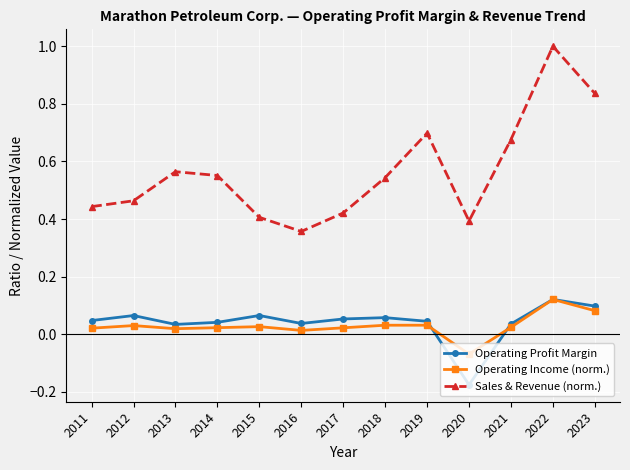

Where is Sales & Revenue (norm.) nearest to the value 0?

2016